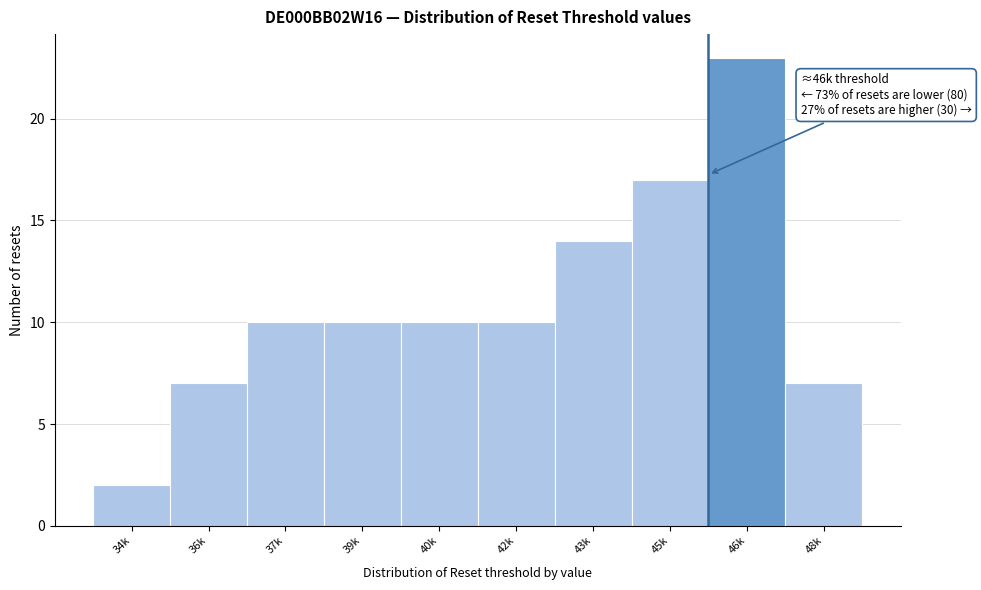

Reading left to right, list all the values displayed in this chart.

2	7	10	10	10	10	14	17	23	7